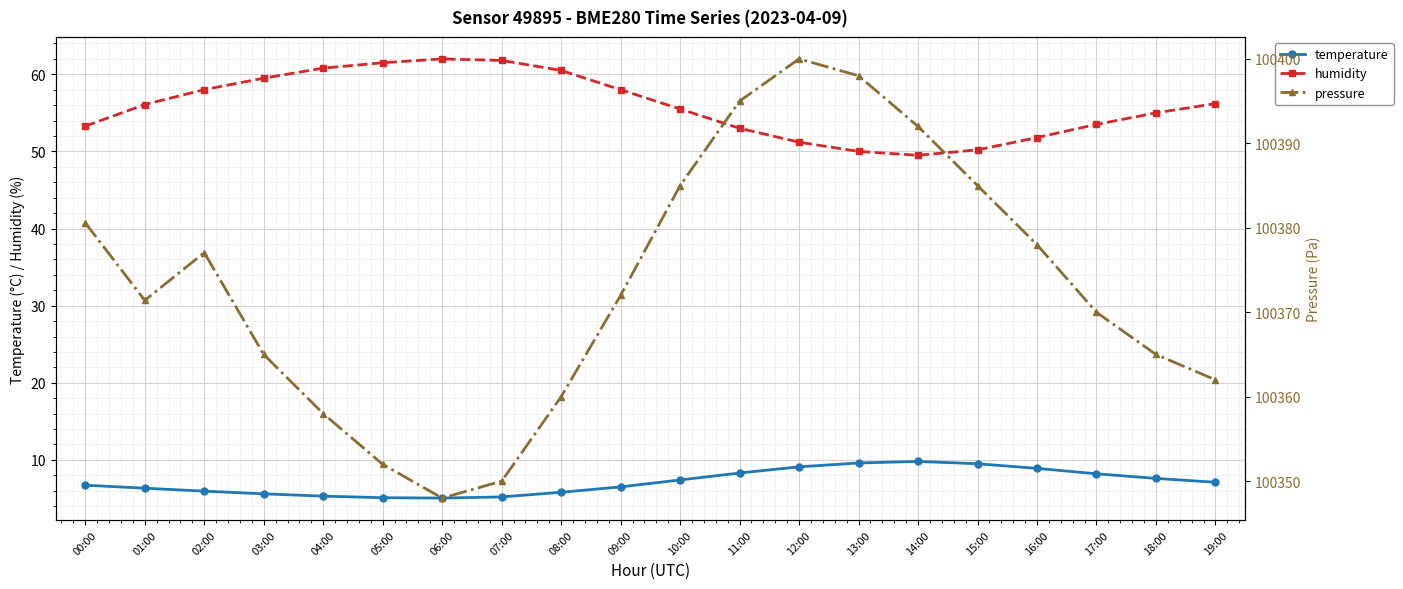

The pressure series shows 100400.0 at 12:00. True or false?

True